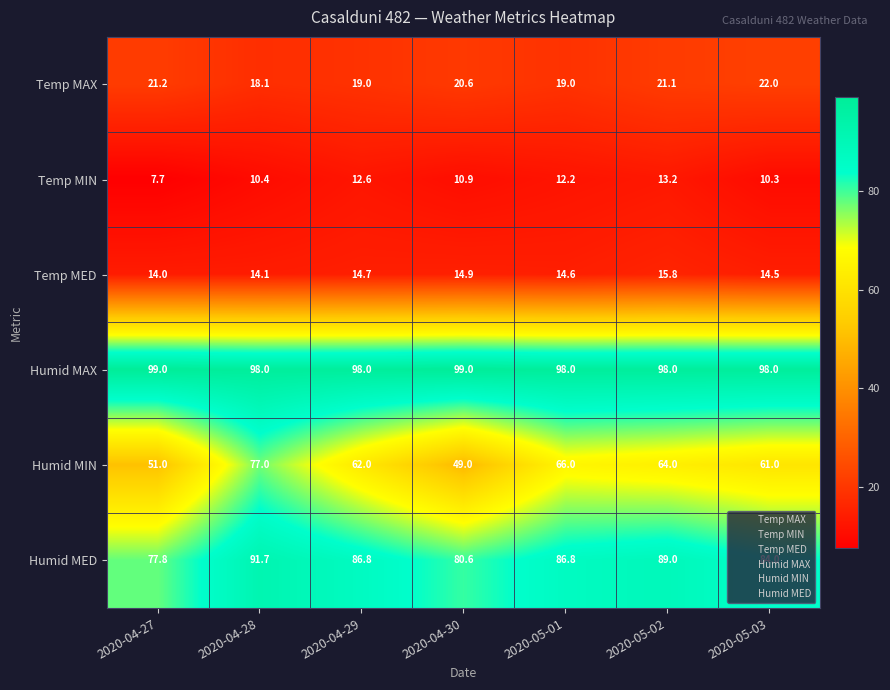

Rank the categories by Temp MED value from lowest to highest.

2020-04-27, 2020-04-28, 2020-05-03, 2020-05-01, 2020-04-29, 2020-04-30, 2020-05-02